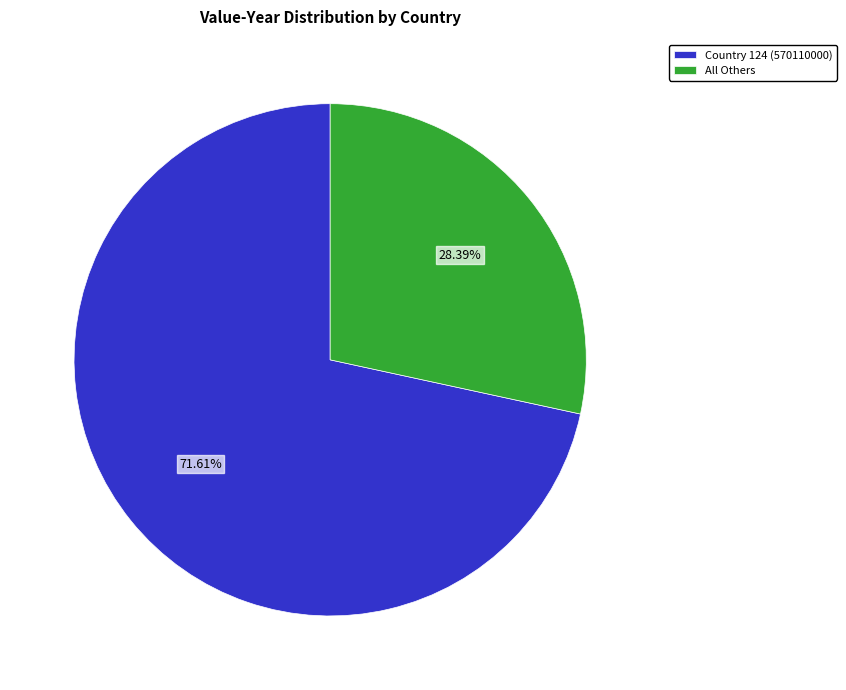

Is the sum of Country 124 (570110000) and All Others greater than half?

Yes